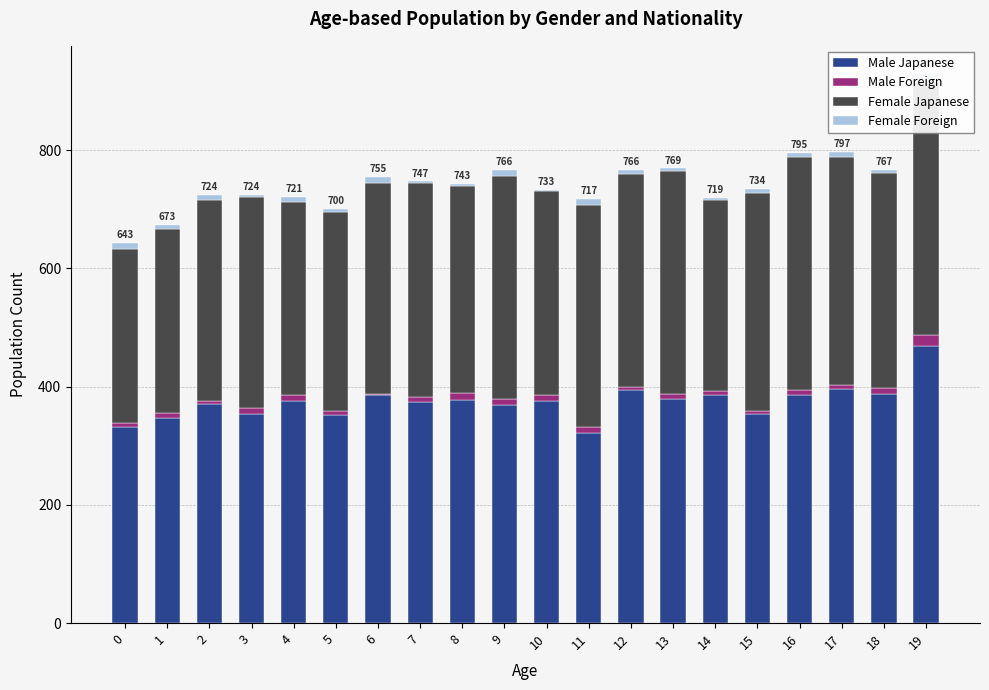

At which label does Female Japanese reach its peak?

19